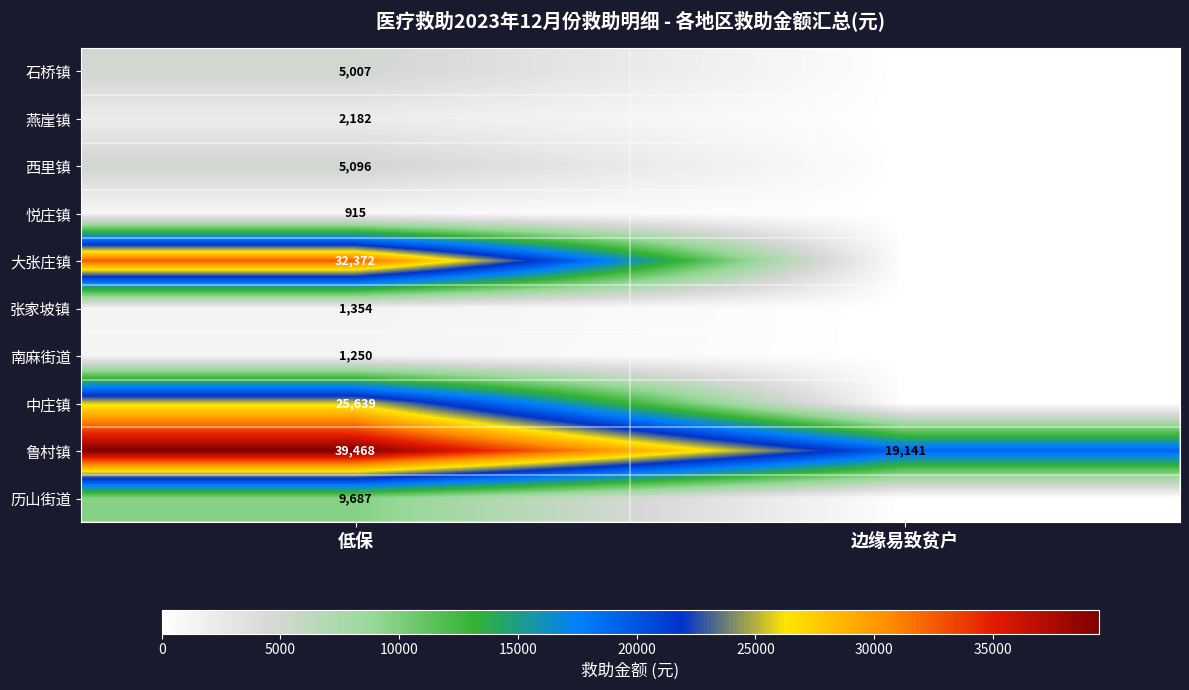

What is the difference between the 鲁村镇 values at 边缘易致贫户 and 低保?

20327